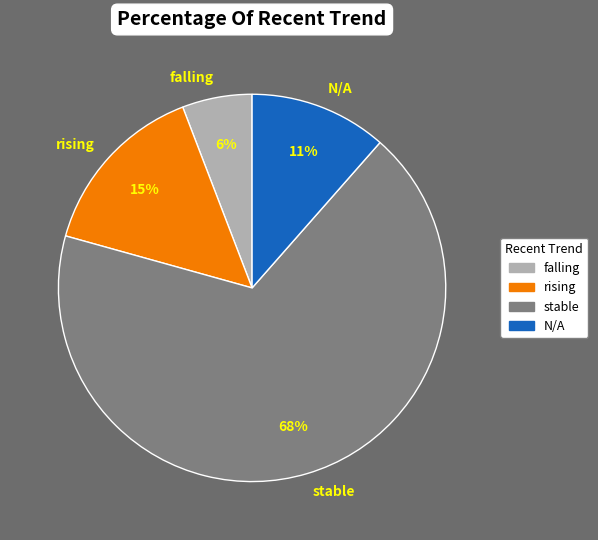

Which has a higher value, falling or stable?

stable